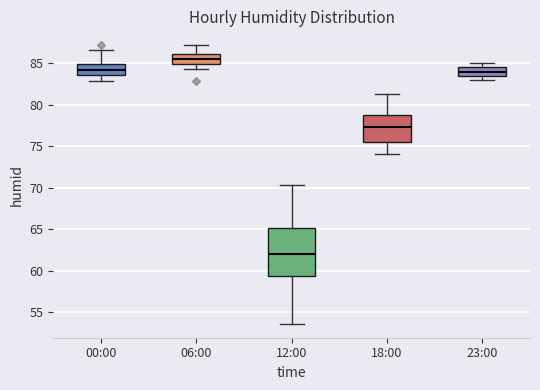

Which box's median line is the lowest?

12:00